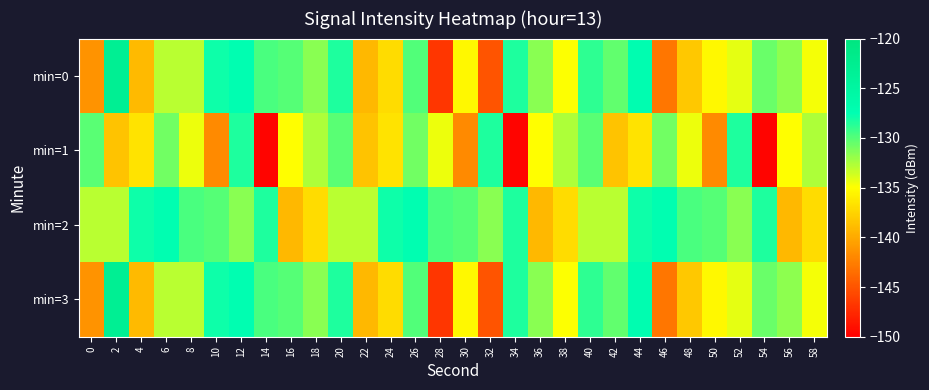

Rank the series by their maximum value, from highest to lowest.

min=0, min=3, min=2, min=1